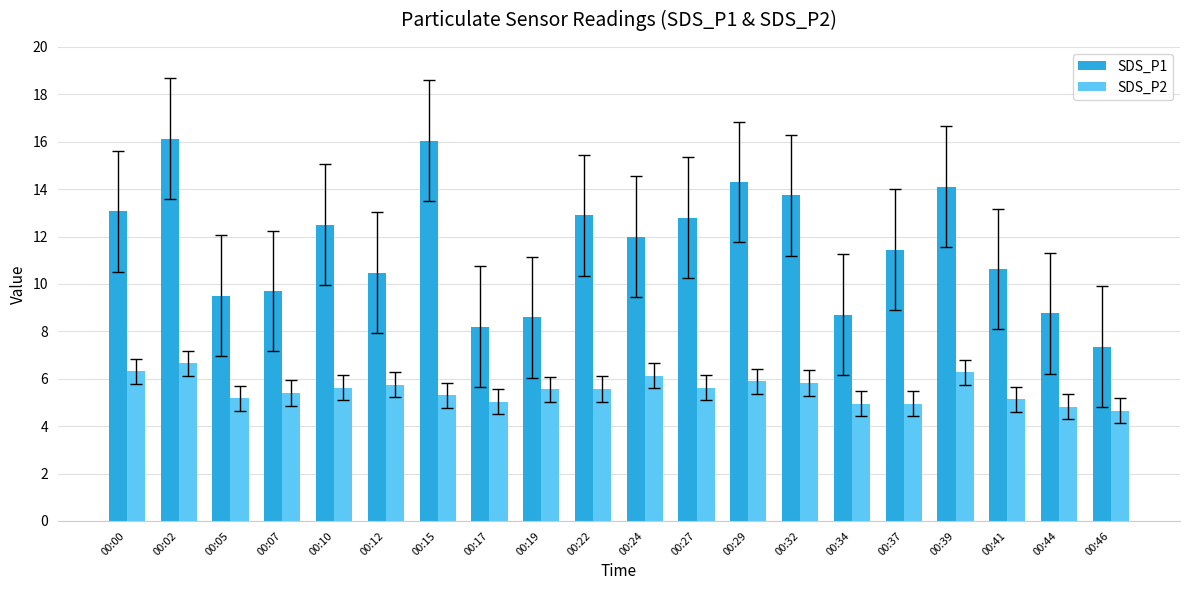

List the series in order of their peak value, highest first.

SDS_P1, SDS_P2